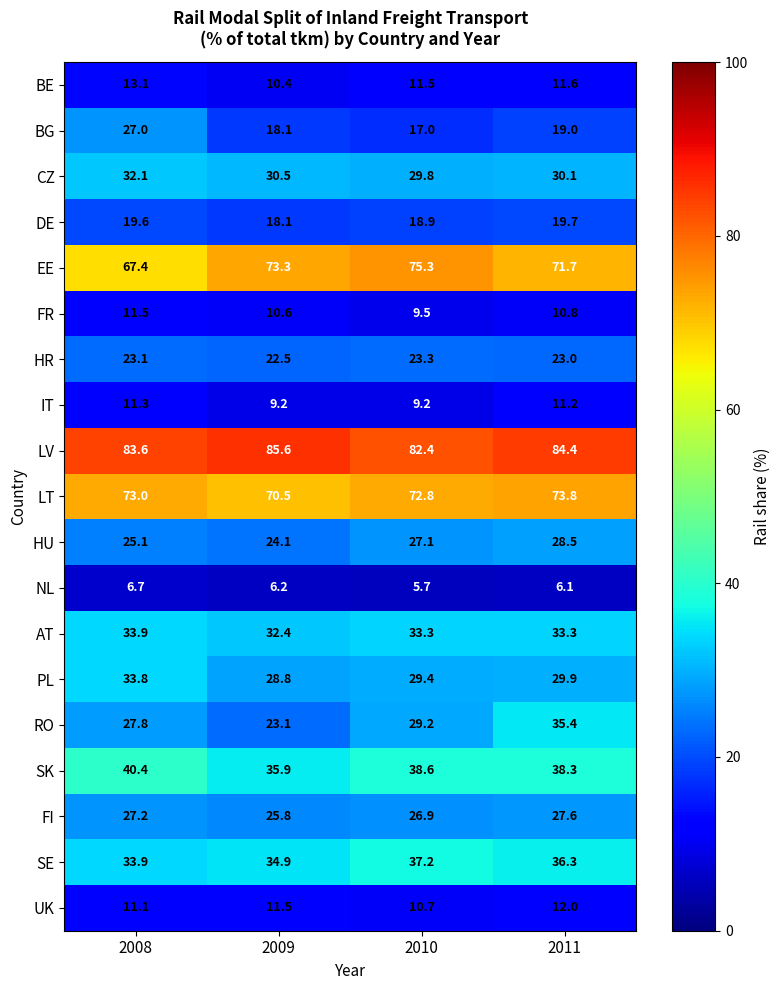

What is the difference between the second highest and minimum values in the IT series?

2.0